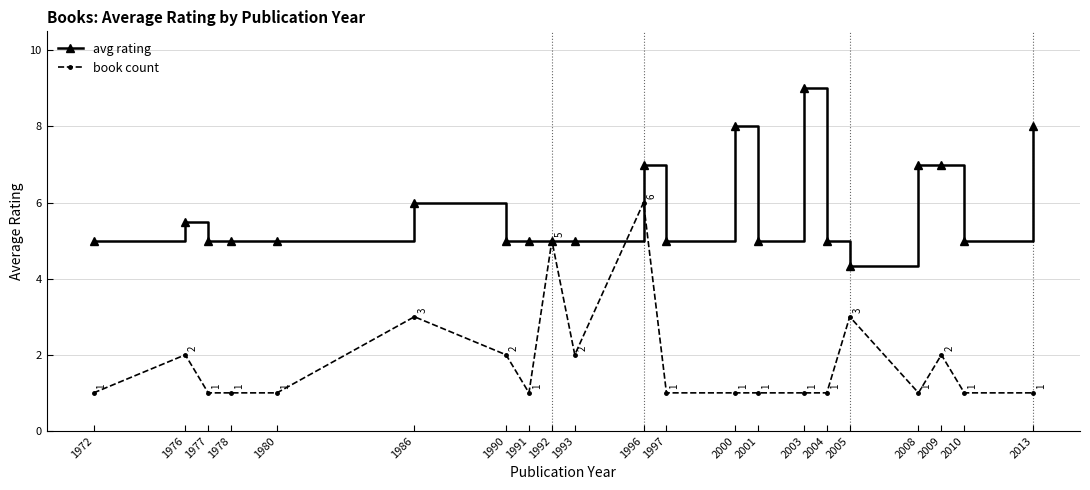

At which label does avg rating reach its peak?

2003